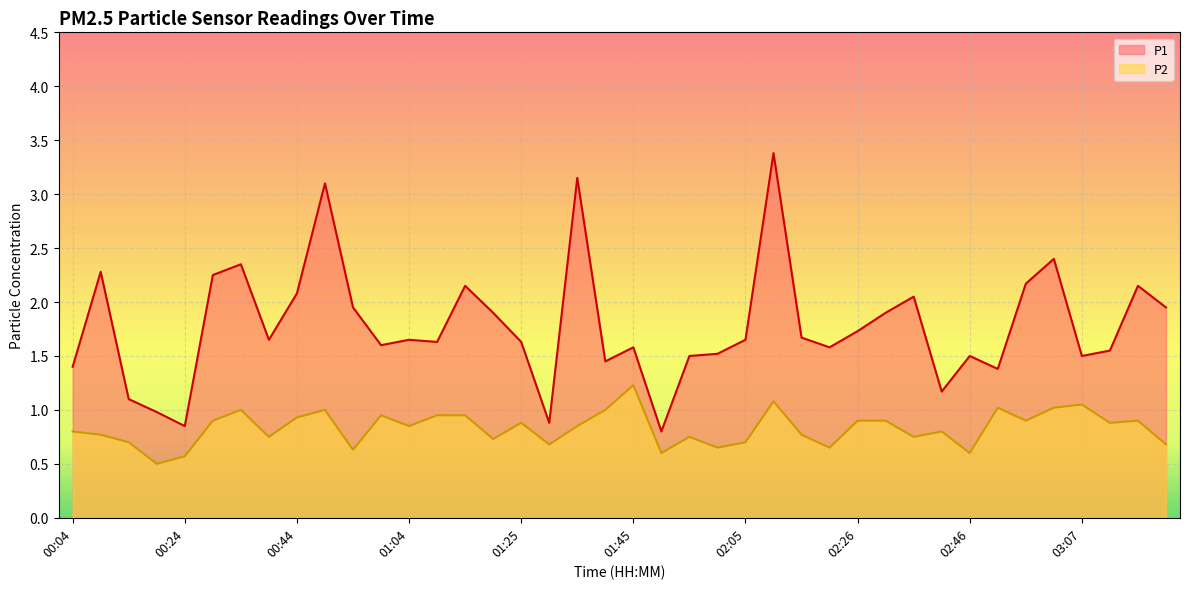

Rank the series at 03:22 from highest to lowest value.

P1, P2